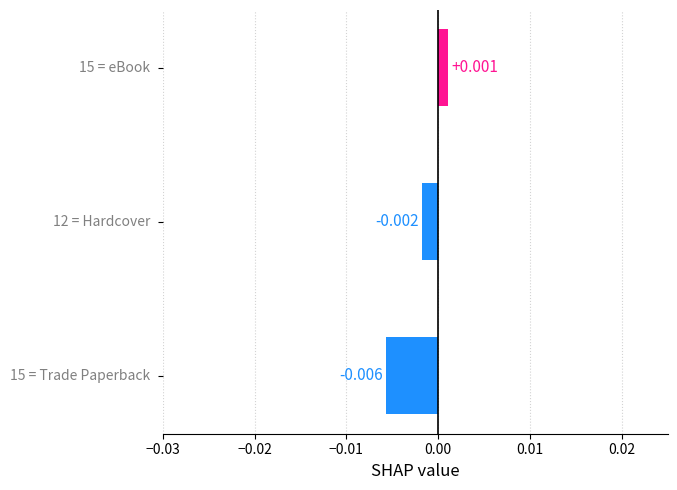

How many distinct data groups are displayed?

1